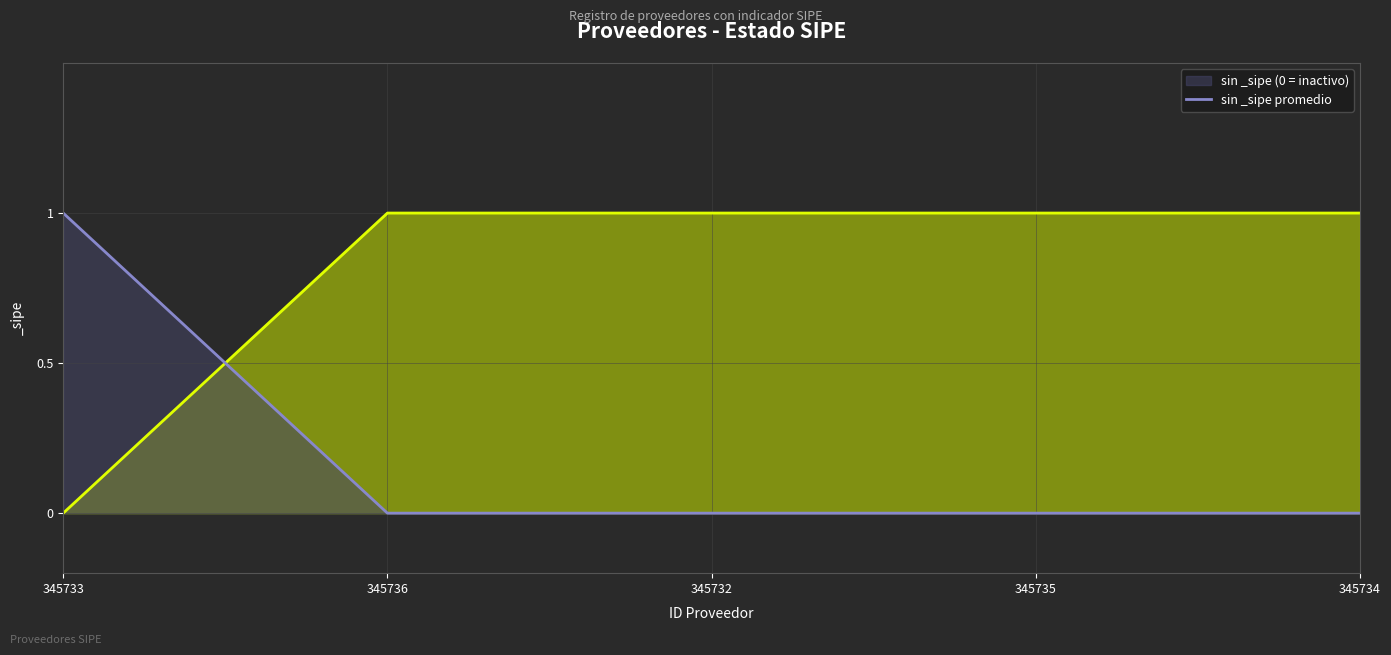

Which category has the highest value across all series?

345733